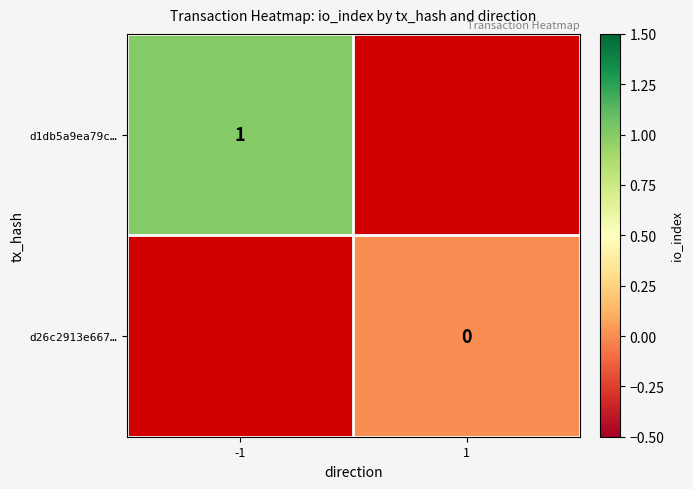

At how many categories does at least one series exceed 0?

1